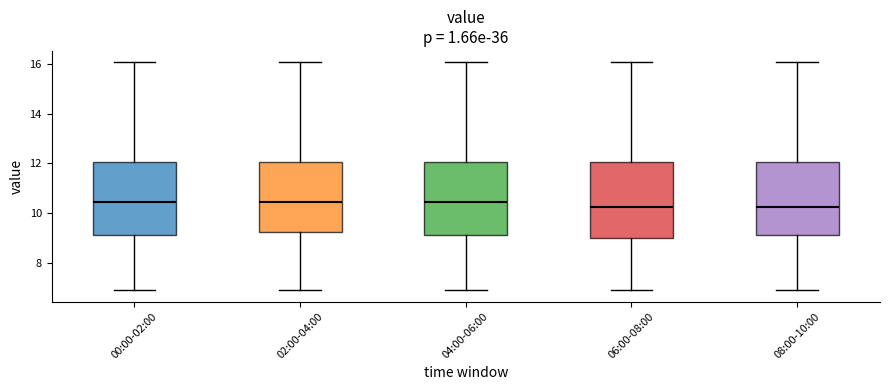

Reading left to right, transcribe this box plot: for each box, give where its median line is, the range the box spans, and where its two whiskers end, as read against the y-axis. The values are not printed on the chart, so give them approximately, as read against the axis.

00:00-02:00: median 10.4, box 9.2 to 12.0, whiskers 6.8 to 16.0
02:00-04:00: median 10.4, box 9.2 to 12.0, whiskers 6.8 to 16.0
04:00-06:00: median 10.4, box 9.2 to 12.0, whiskers 6.8 to 16.0
06:00-08:00: median 10.2, box 9.0 to 12.0, whiskers 6.8 to 16.0
08:00-10:00: median 10.2, box 9.2 to 12.0, whiskers 6.8 to 16.0